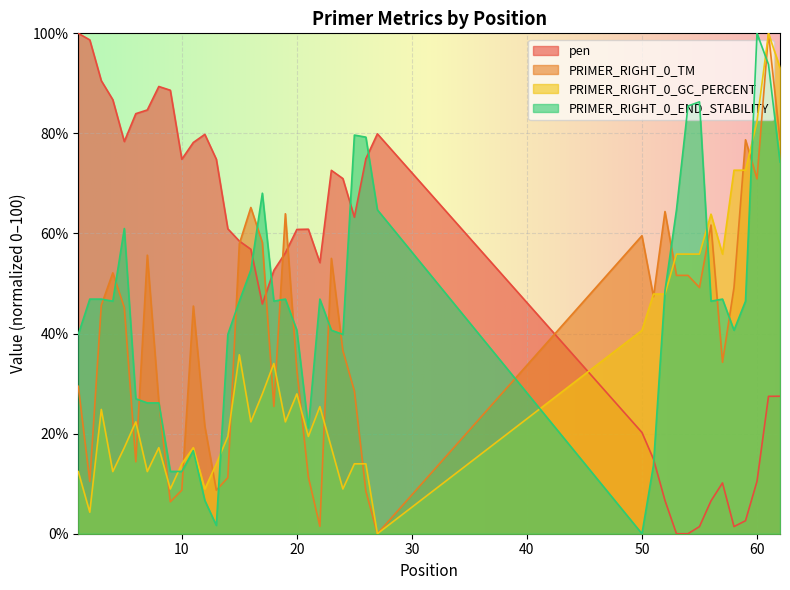

Reading right to left, transcribe all the data shown in this chart.

pen: 27.5	27.5	10.5	2.6	1.4	10.2	6.6	1.4	0.0	0.0	6.6	14.9	20.2	79.9	75.0	63.3	71.0	72.6	54.2	60.9	60.8	56.1	52.6	45.9	56.9	58.5	60.9	74.8	79.8	78.2	74.8	88.6	89.4	84.7	83.9	78.4	86.7	90.5	98.7	100.0
PRIMER_RIGHT_0_TM: 78.7	100.0	70.9	78.7	49.2	34.3	61.7	49.2	51.6	51.6	64.4	47.4	59.6	0.0	8.5	28.5	36.6	55.0	1.5	11.3	32.7	63.9	25.4	58.2	65.2	57.9	11.2	8.7	21.5	45.5	8.7	6.4	26.4	55.7	14.4	45.2	52.1	45.6	10.4	29.5
PRIMER_RIGHT_0_GC_PERCENT: 93.1	100.0	82.4	72.6	72.6	55.9	63.9	55.9	55.9	55.9	47.9	47.9	40.6	0.0	14.0	14.0	8.9	17.2	25.4	19.4	27.9	22.4	34.0	27.9	22.4	35.8	19.4	14.0	8.9	17.2	14.0	8.9	17.2	12.4	22.4	17.2	12.4	24.8	4.3	12.4
PRIMER_RIGHT_0_END_STABILITY: 74.3	93.8	100.0	46.5	40.7	46.9	46.5	86.3	85.5	64.7	48.5	13.7	0.0	64.7	79.3	79.7	39.8	40.7	46.9	21.2	40.7	46.9	46.5	68.0	52.7	46.5	39.8	1.7	6.6	16.6	12.4	12.4	26.1	26.1	27.0	61.0	46.5	46.9	46.9	39.8